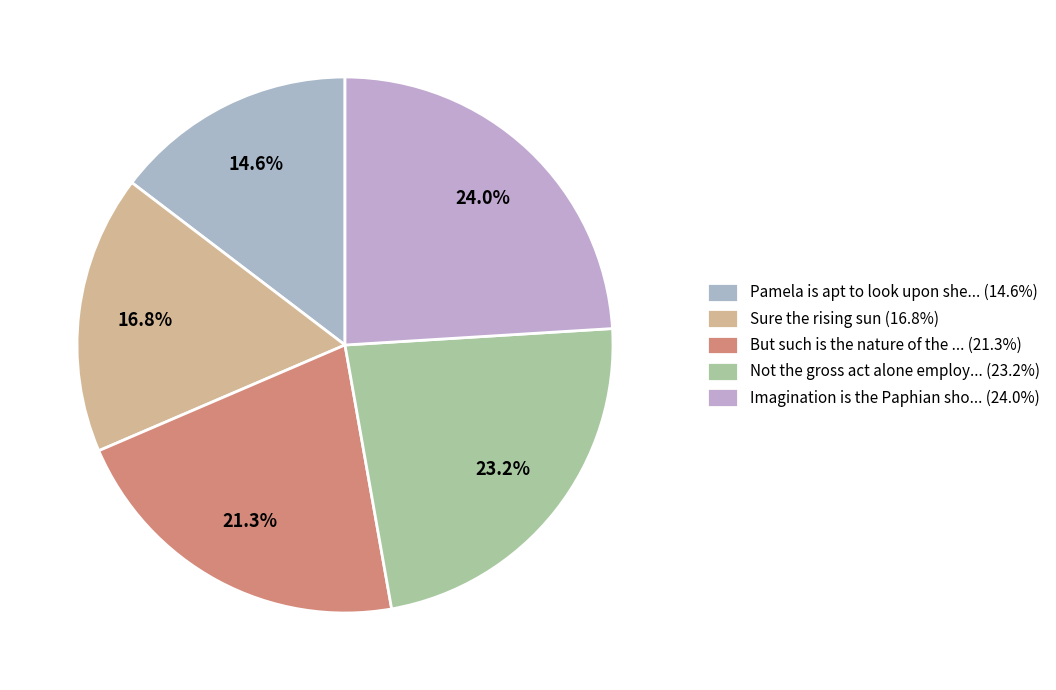

Which category has the biggest portion of the pie?

Imagination is the Paphian sho... (24.0%)